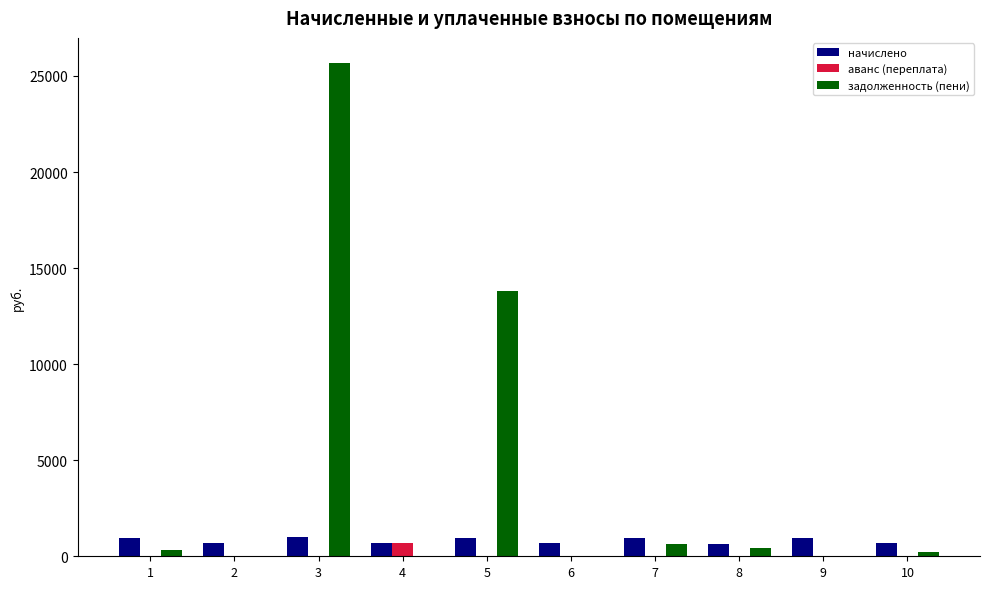

Which series has the largest range (max minus min)?

задолженность (пени)